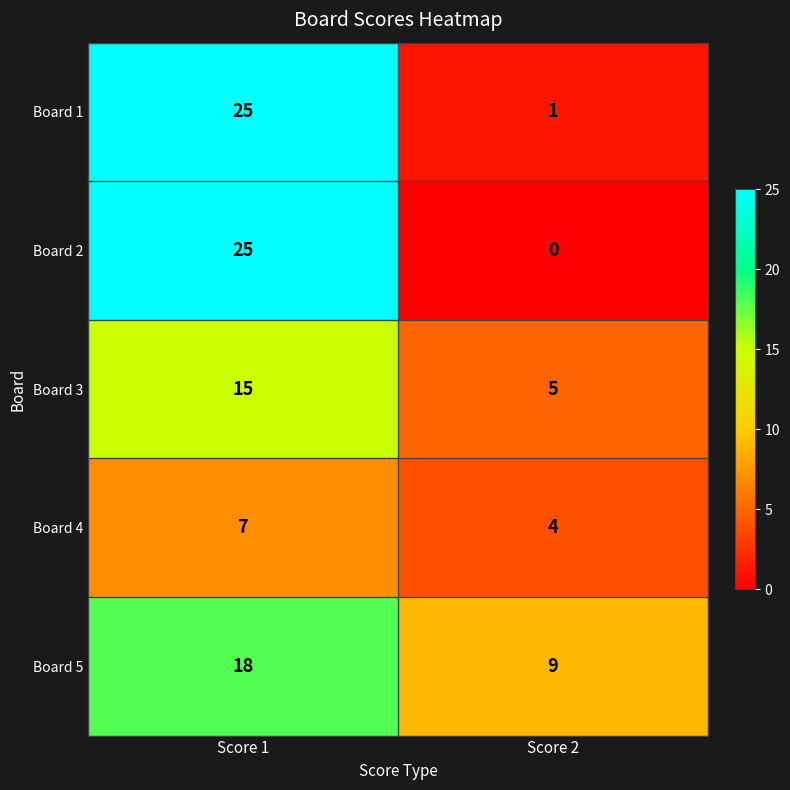

Which category has the lowest value across all series?

Score 2